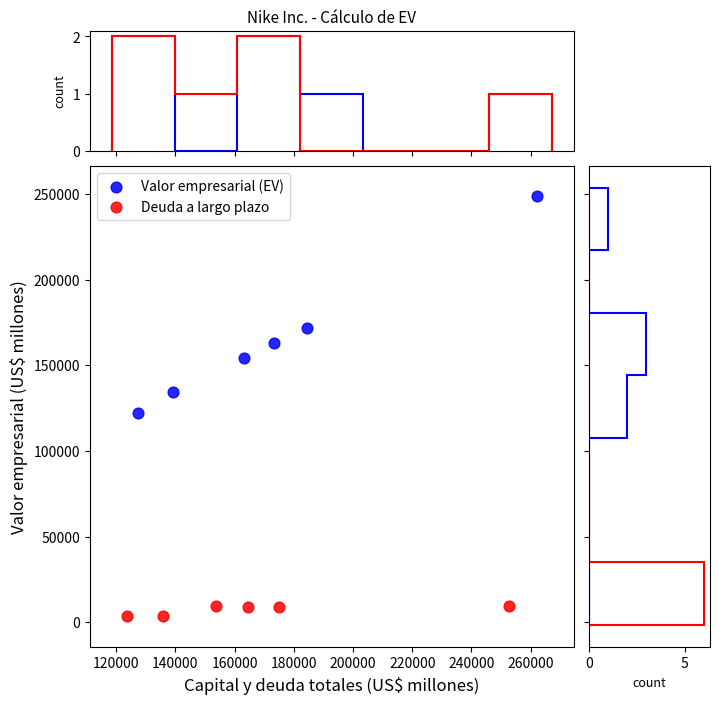

Which series reaches the minimum Y coordinate?

Deuda a largo plazo